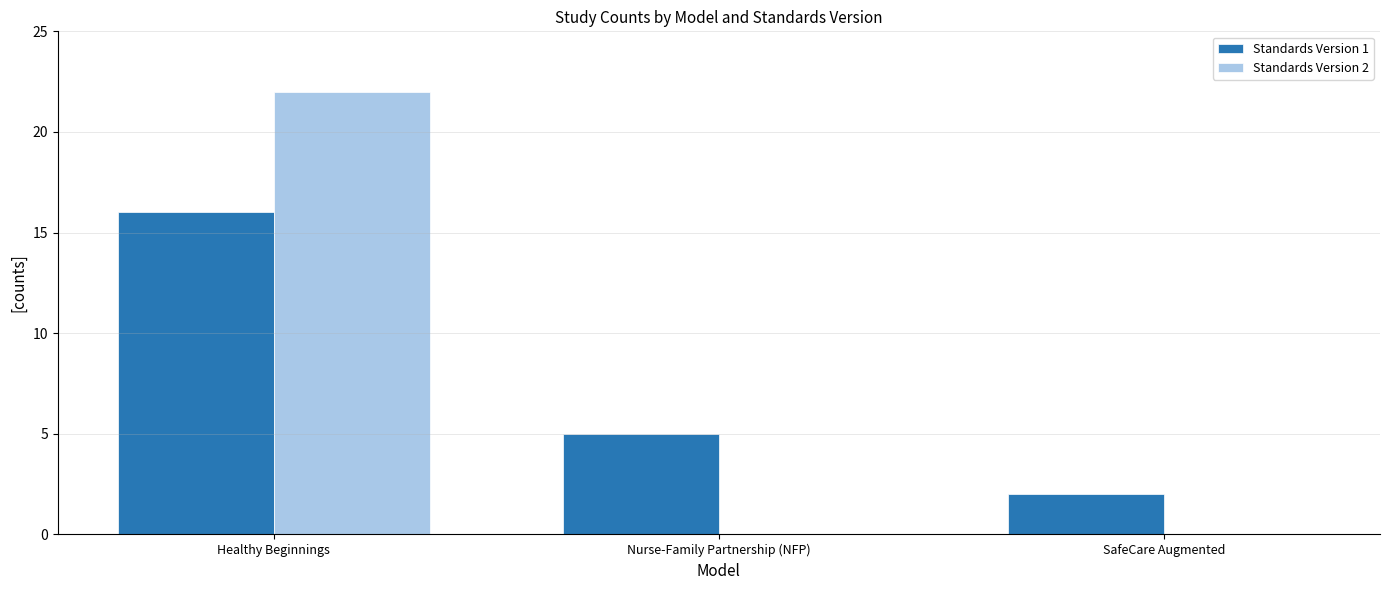

Does the chart contain stacked bars?

No